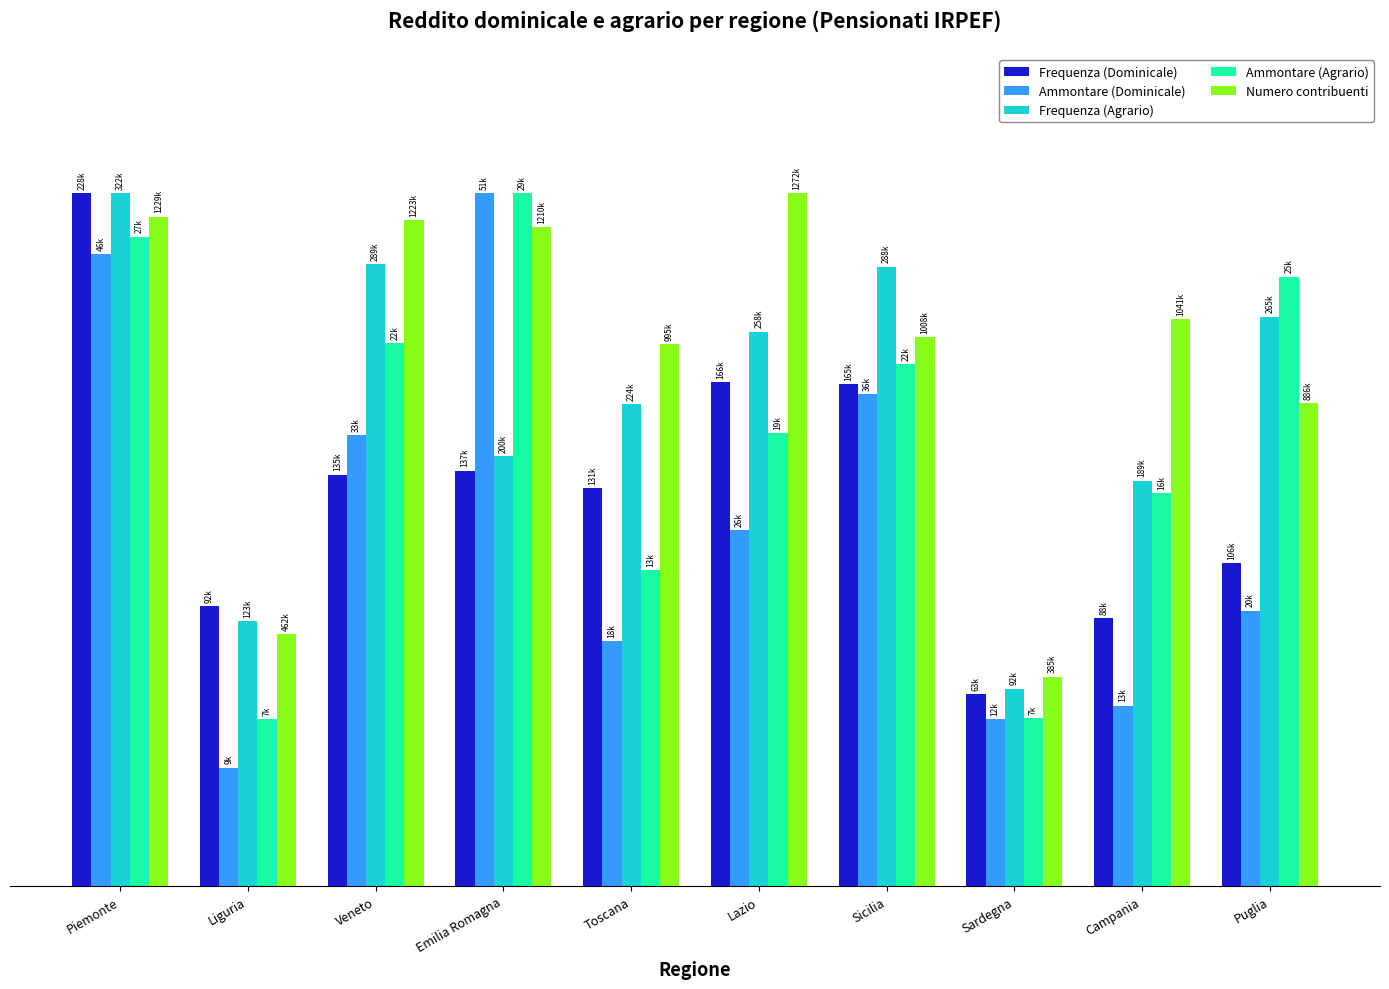

Rank the series by their average value, from lowest to highest.

Ammontare (Dominicale), Frequenza (Dominicale), Ammontare (Agrario), Frequenza (Agrario), Numero contribuenti